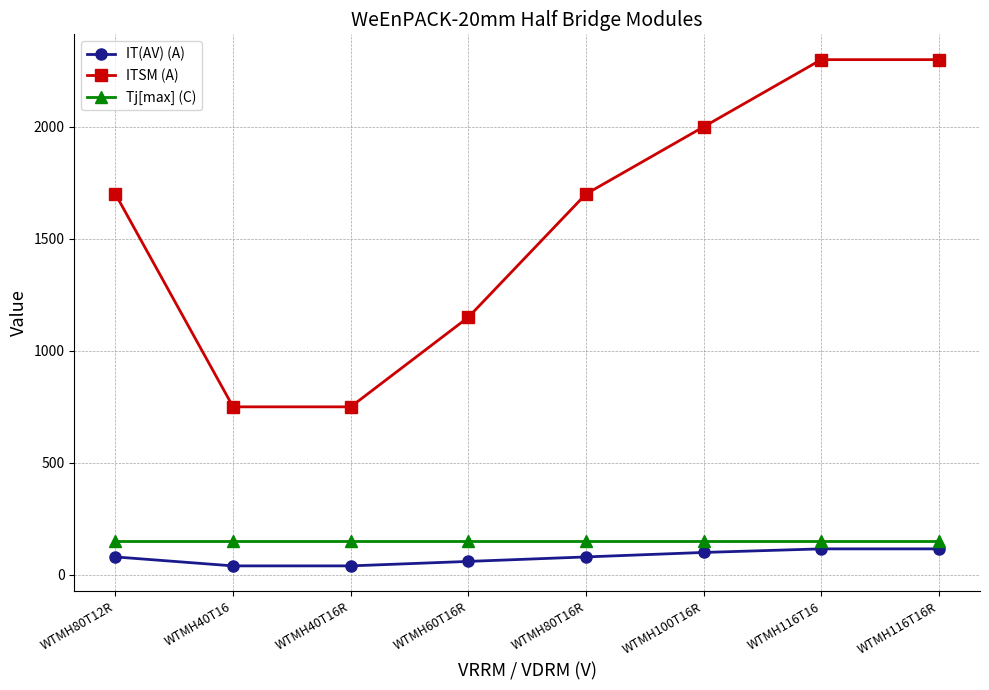

Which series has the largest range (max minus min)?

ITSM (A)